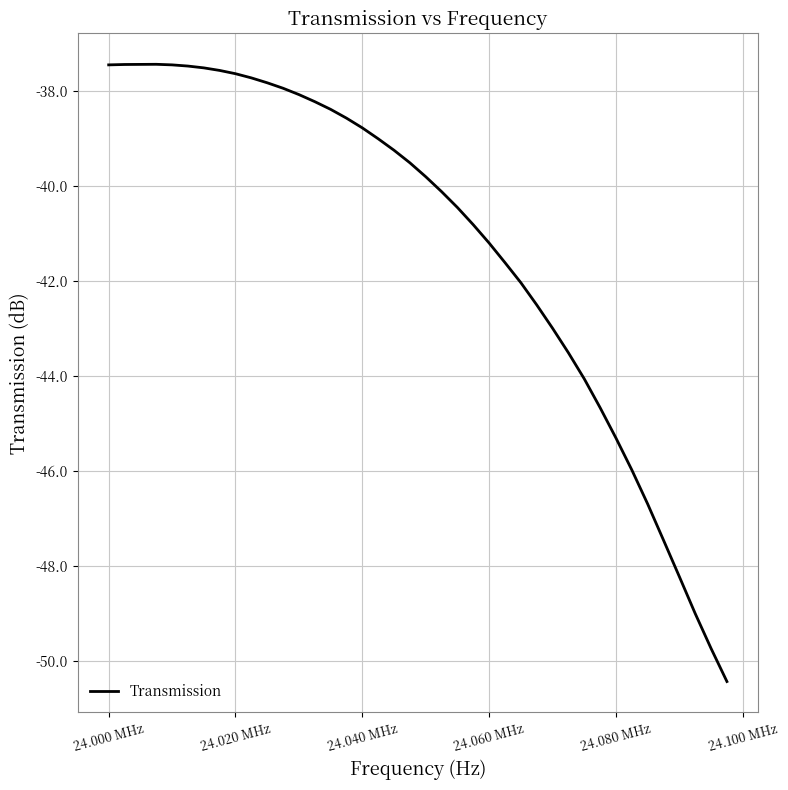

What is the greatest value displayed?

-37.4